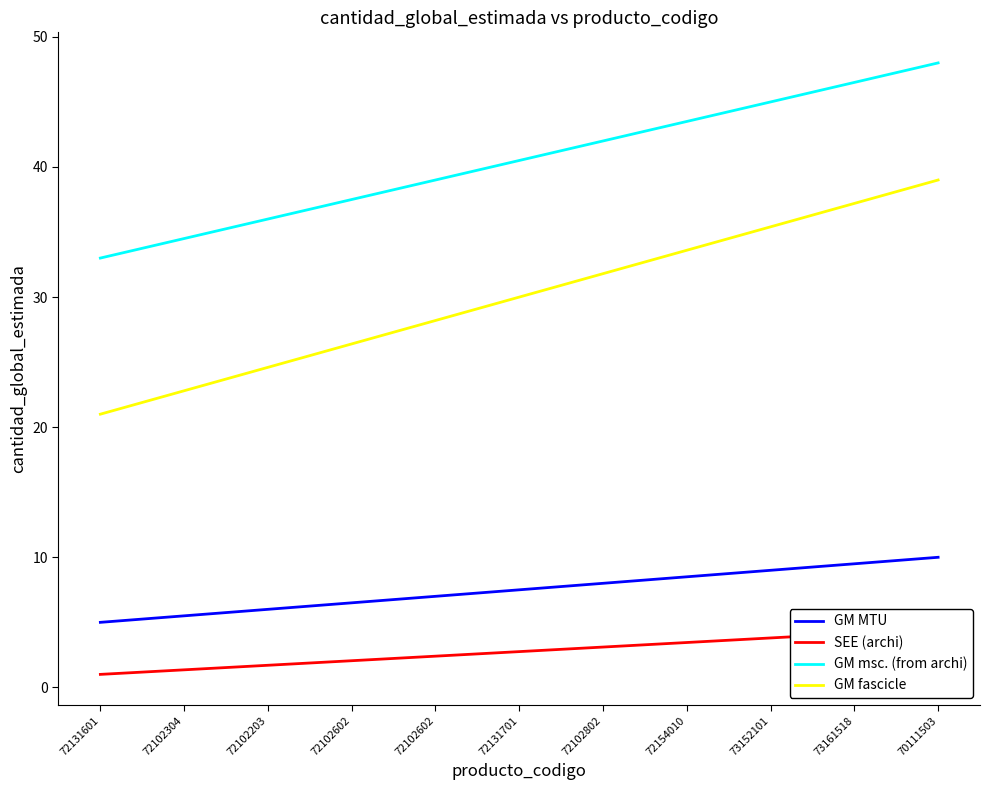

Read the GM MTU value at 72102304.

5.5